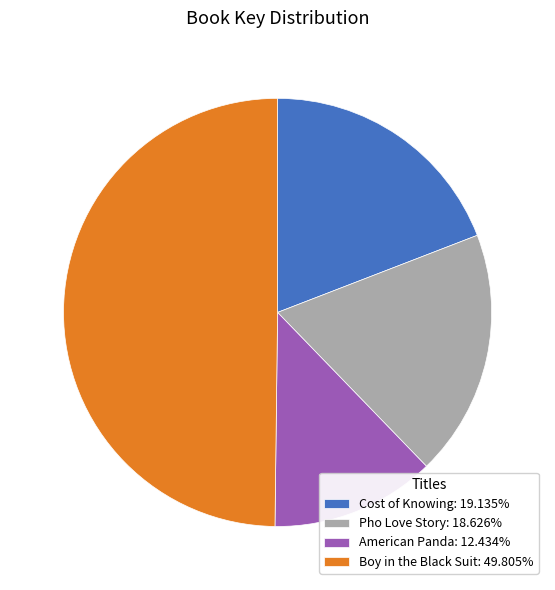

What is the ratio of the value at Cost of Knowing: 19.135% to the value at Boy in the Black Suit: 49.805%?

0.4